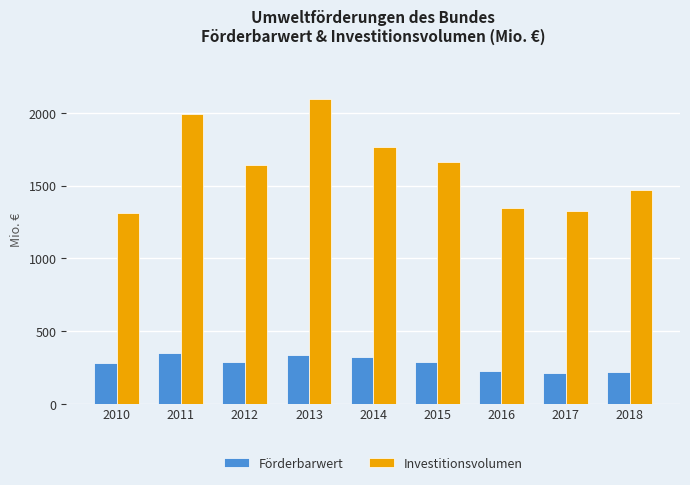

Where does the Investitionsvolumen series first go above 1640?

2011